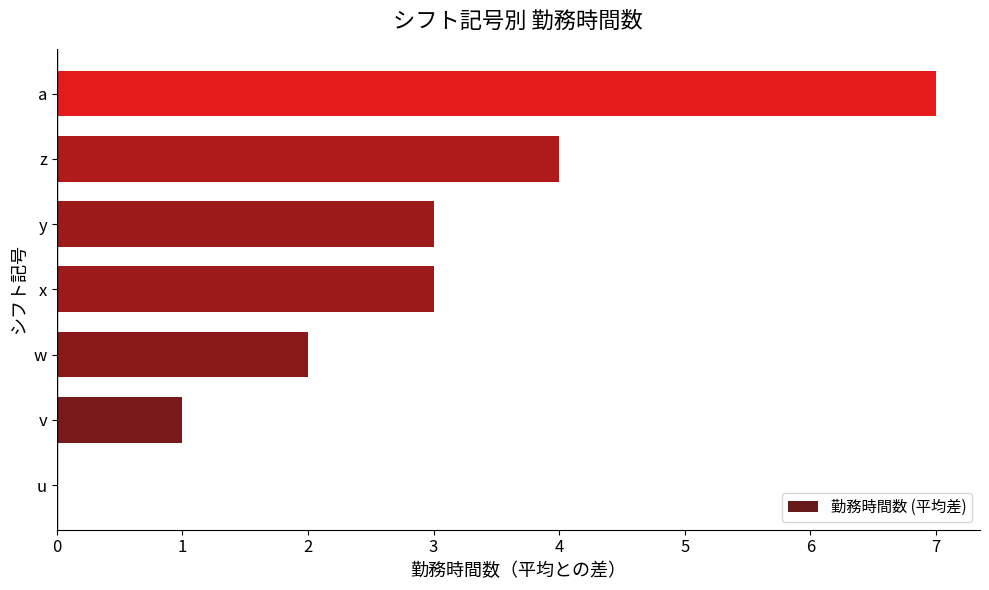

Is it true that the value at w is 4?

False